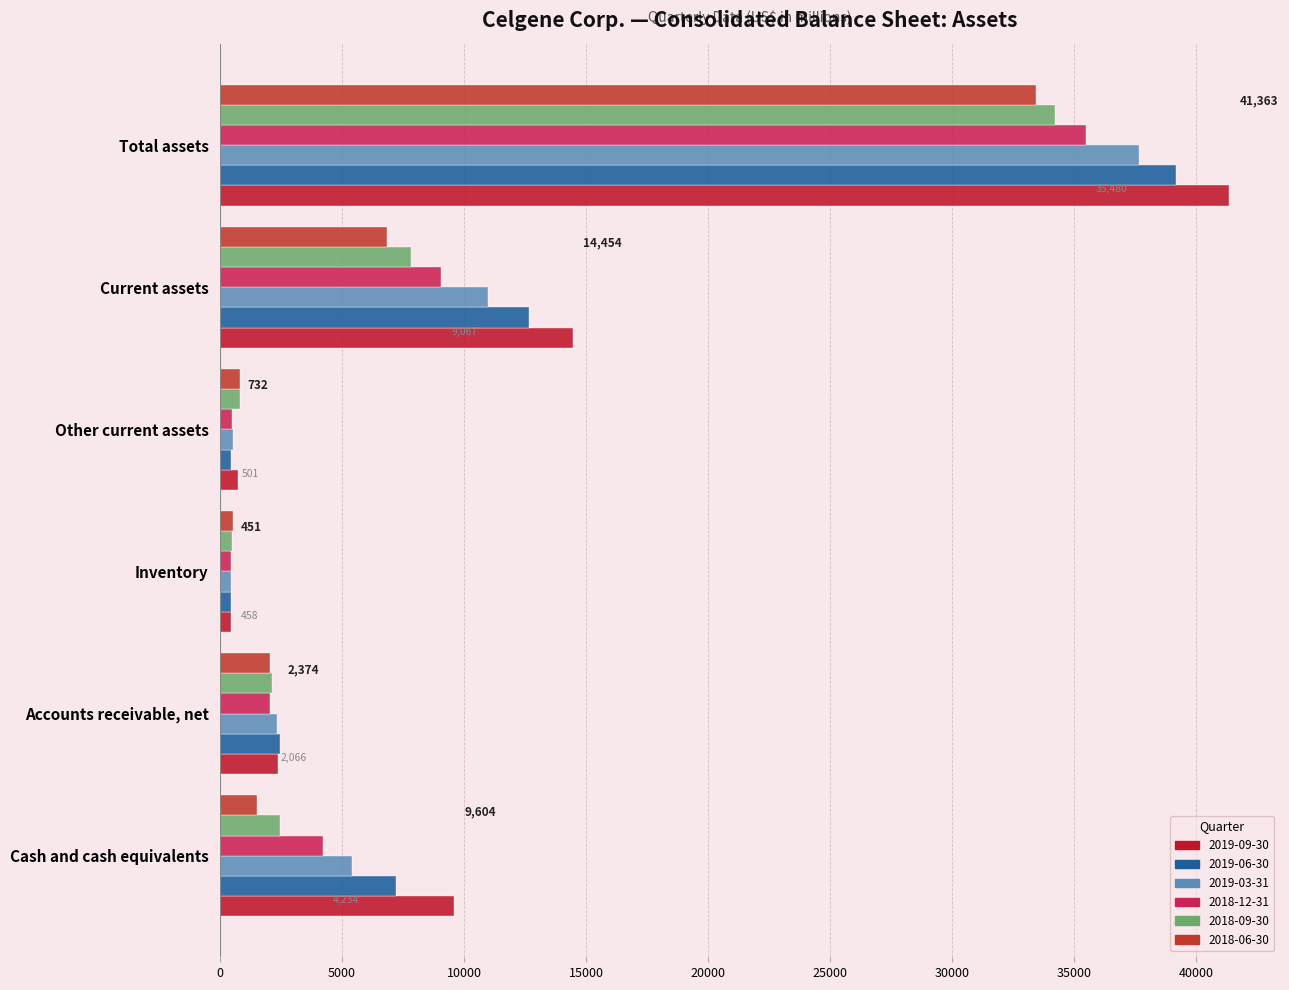

What is the difference between the highest and lowest values at Accounts receivable, net?

387